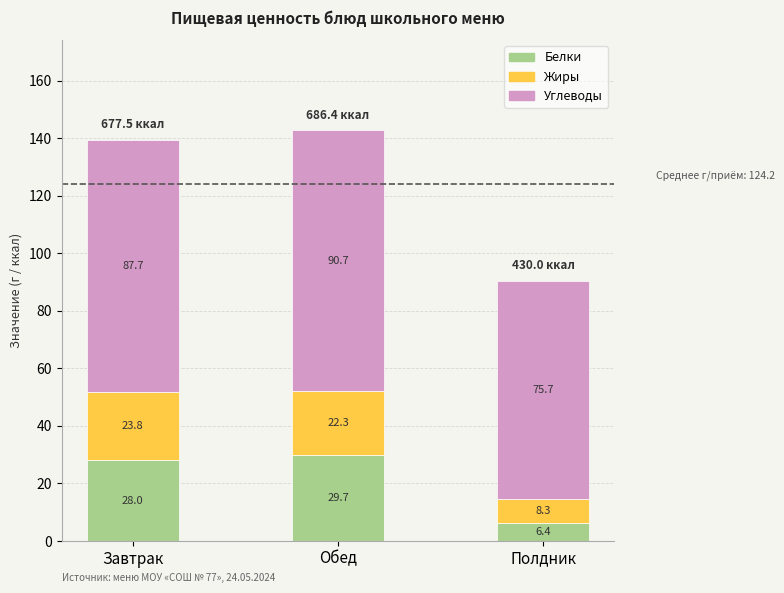

Count the number of categories in the chart.

3